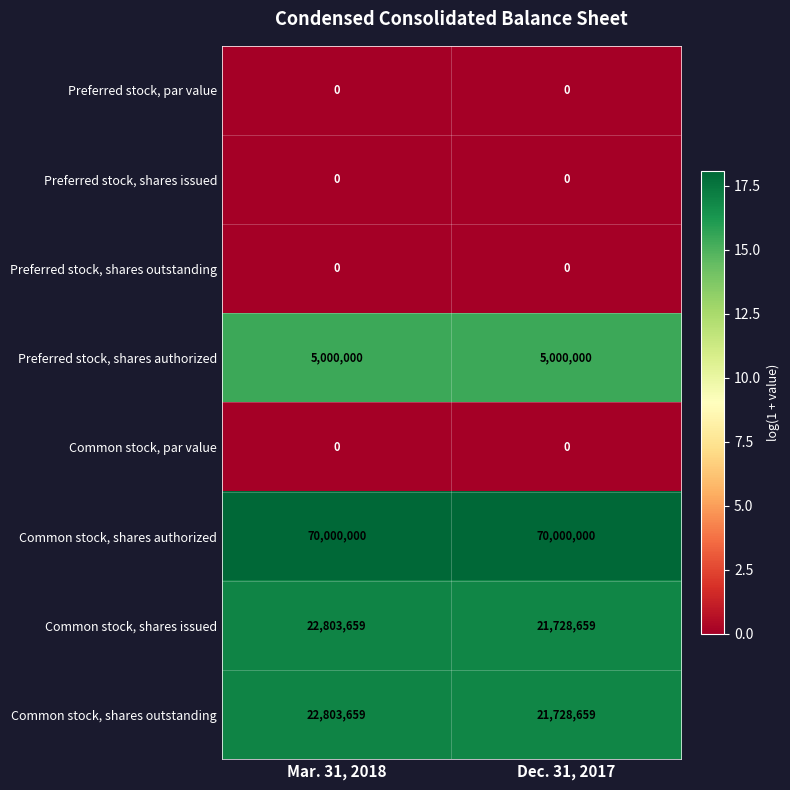

What value does the Preferred stock, shares authorized series have at Dec. 31, 2017?

5000000